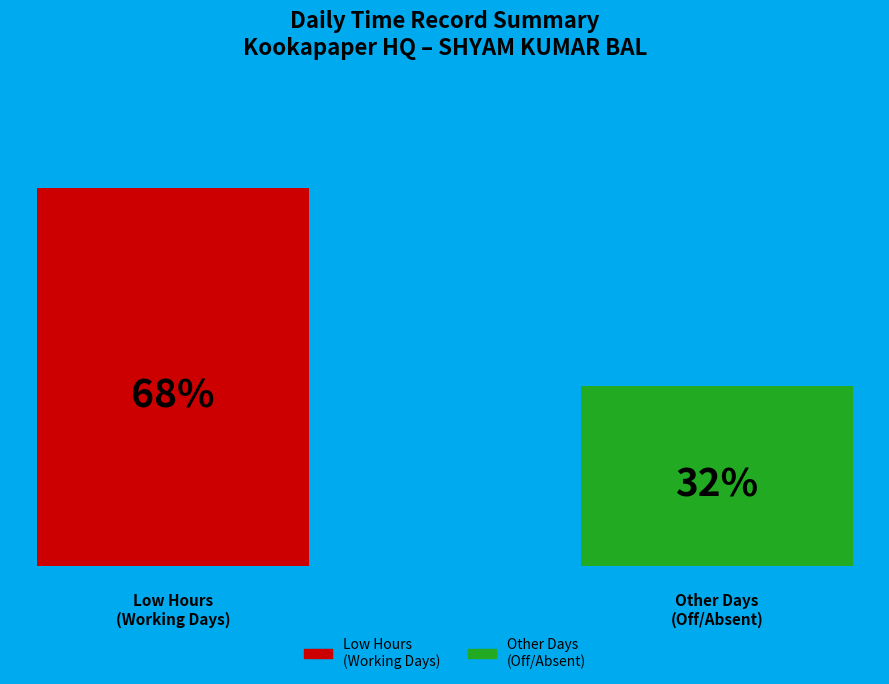

How many bars are there in total?

2